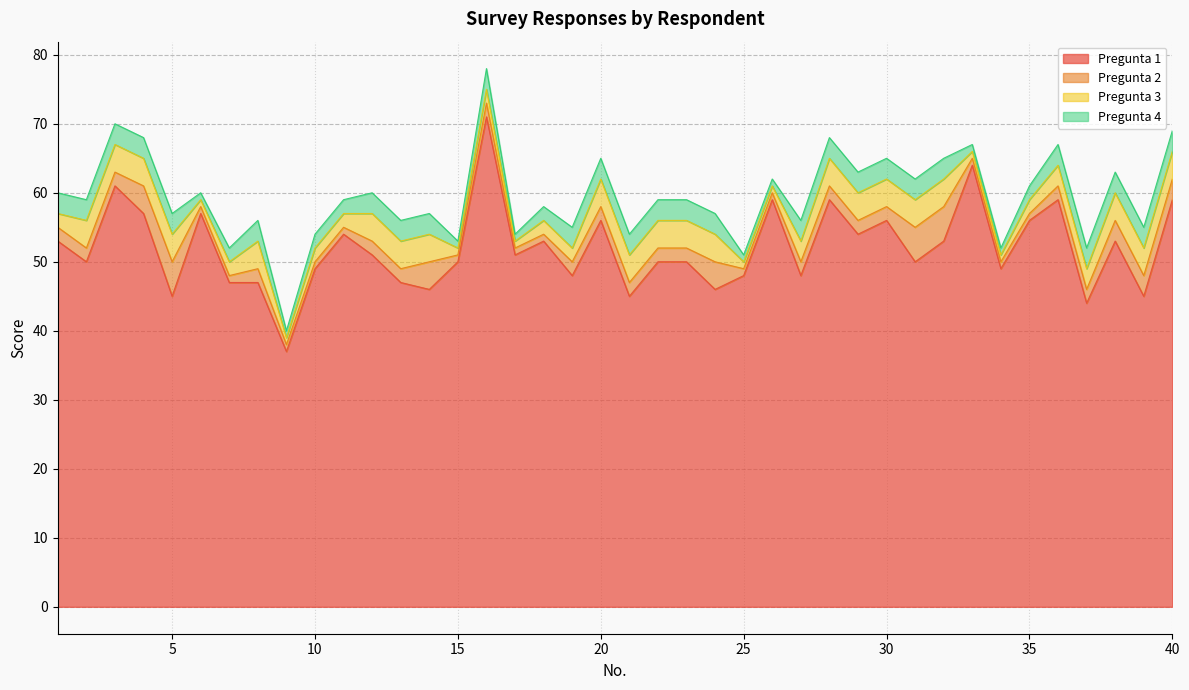

Does the chart display data point markers on the line(s)?

No